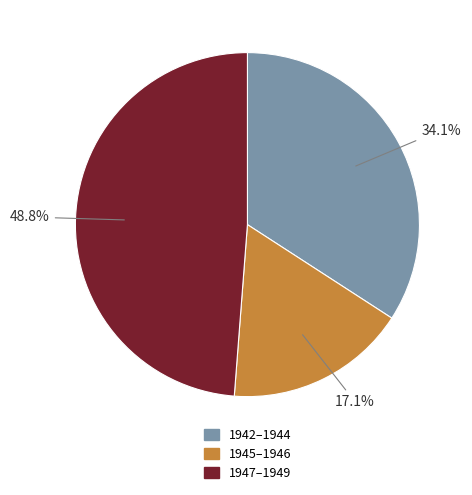

Is there a majority slice in this chart?

No